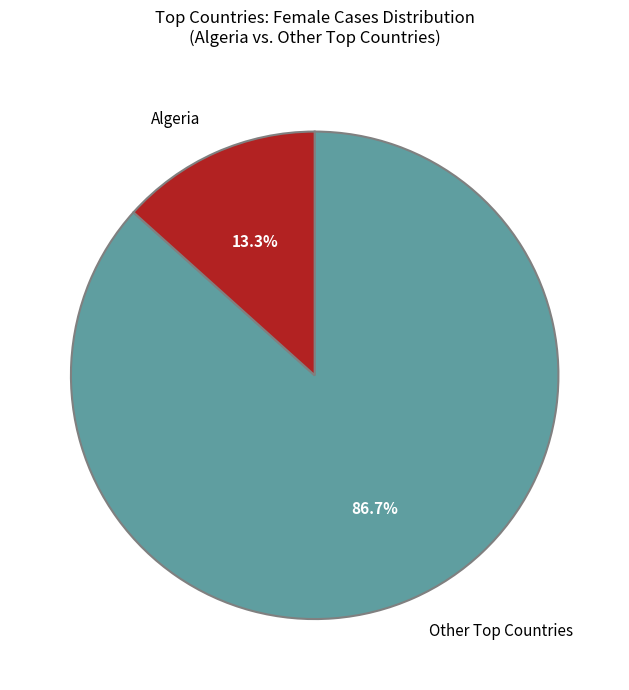

What is the smallest slice in the pie chart?

Algeria